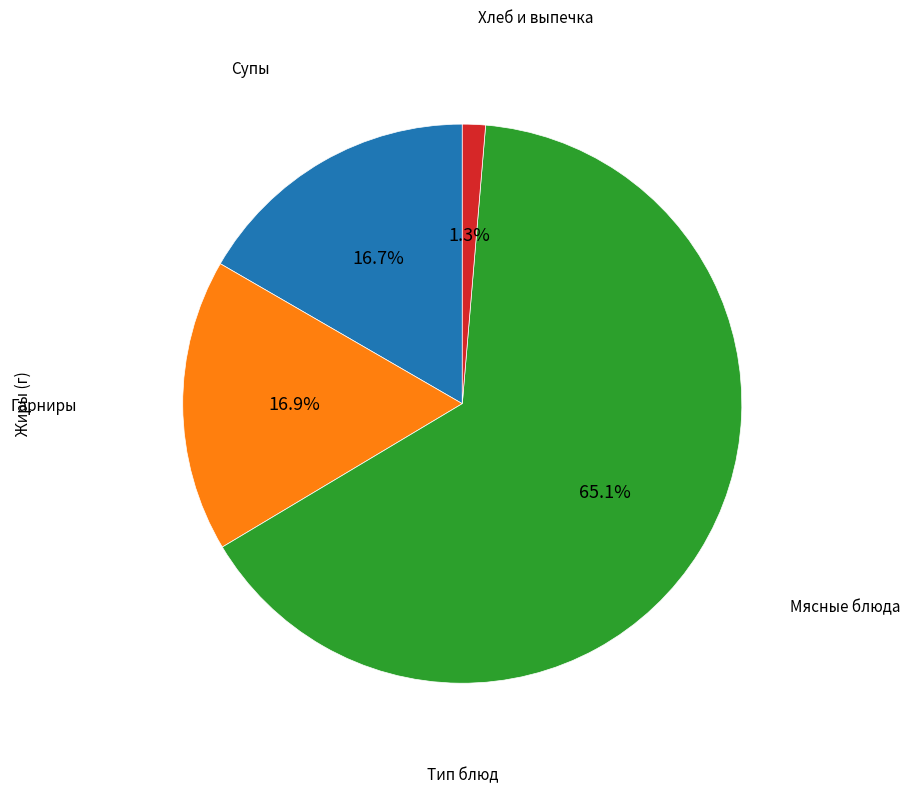

Is there a majority slice in this chart?

Yes